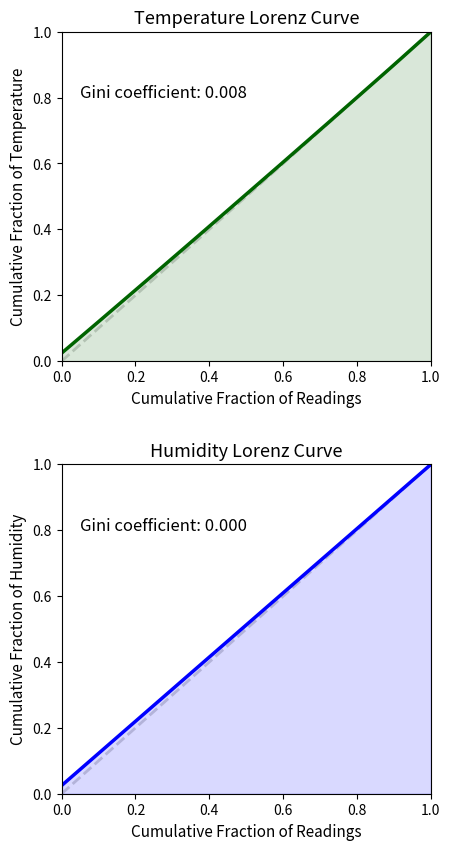

How many lines are shown in the chart?

2